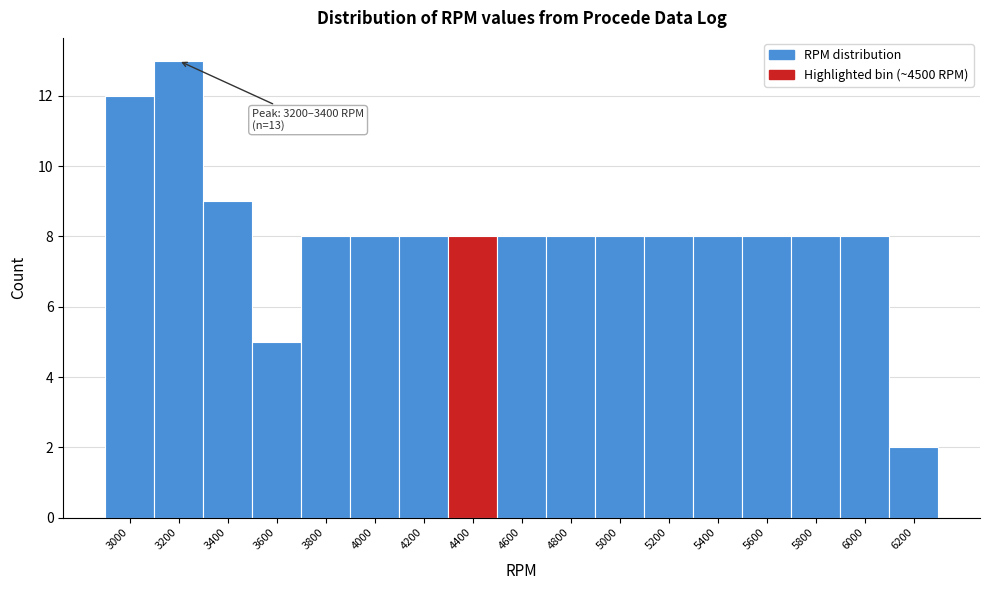

Reading left to right, extract all data points from this chart.

3000=12	3200=13	3400=9	3600=5	3800=8	4000=8	4200=8	4400=8	4600=8	4800=8	5000=8	5200=8	5400=8	5600=8	5800=8	6000=8	6200=2